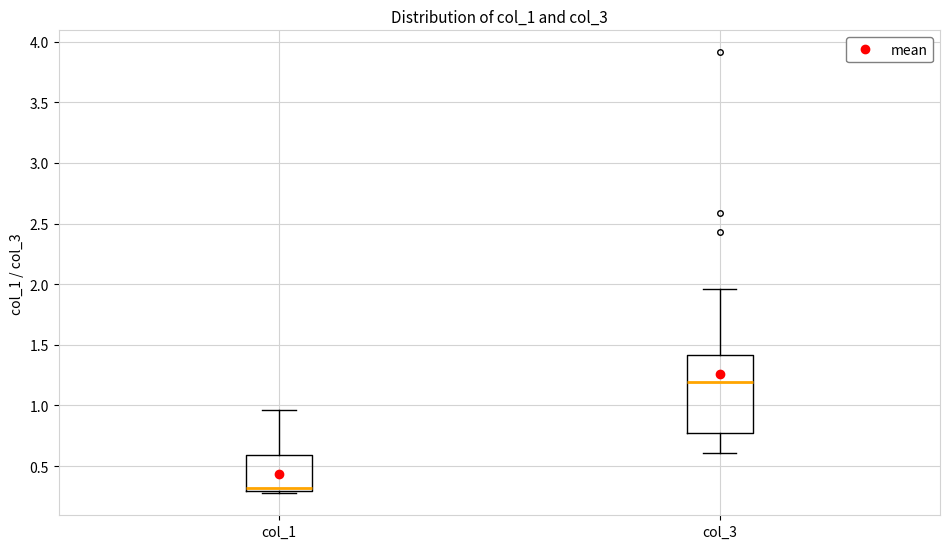

Where is the lower edge of the box for col_1 on the y-axis? The values are not printed on the chart, so give them approximately, as read against the axis.

0.30